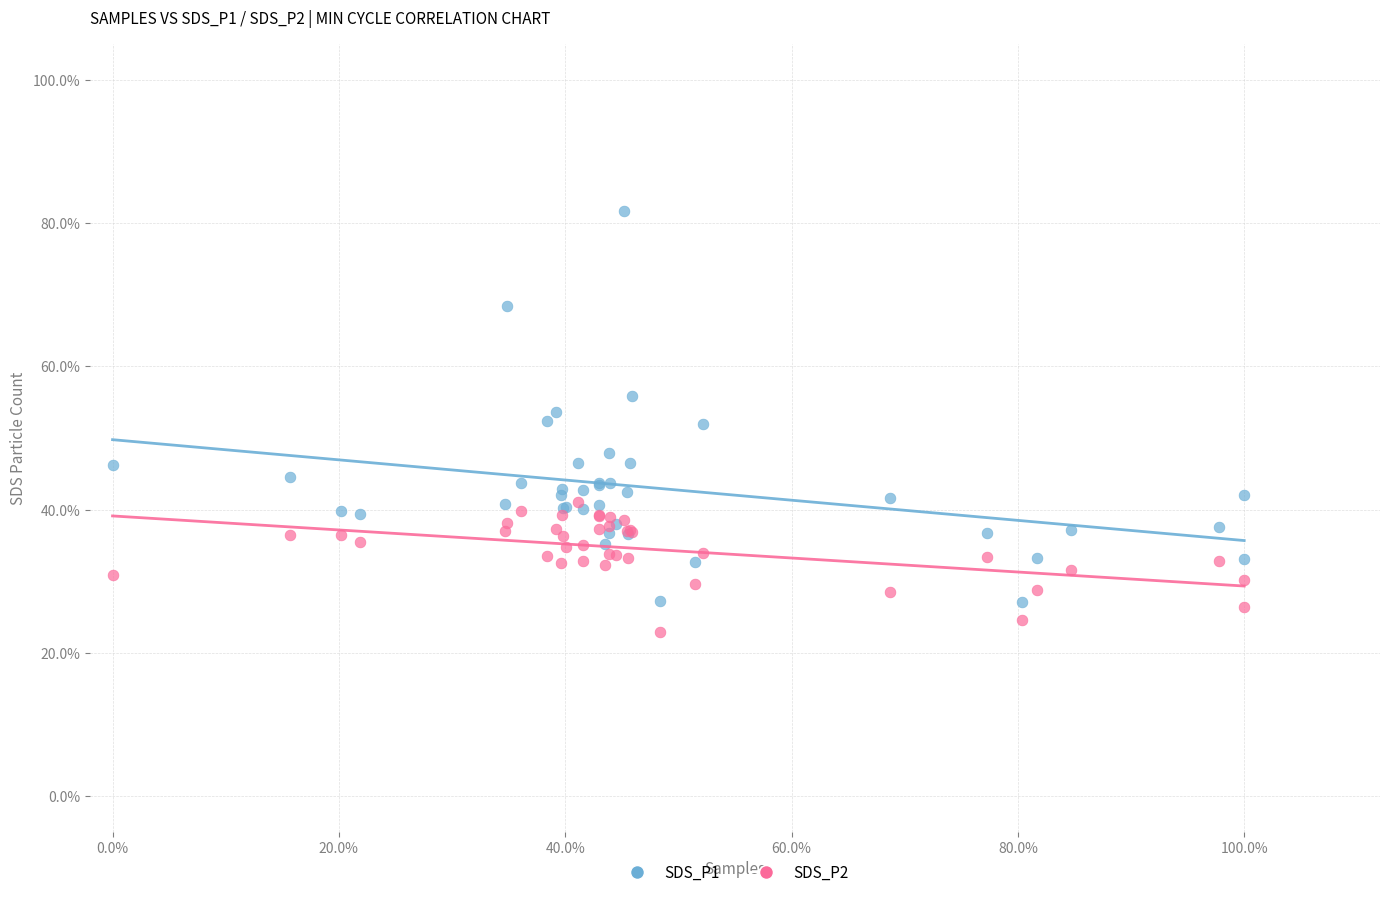

Which series has the widest spread of Y values?

SDS_P1